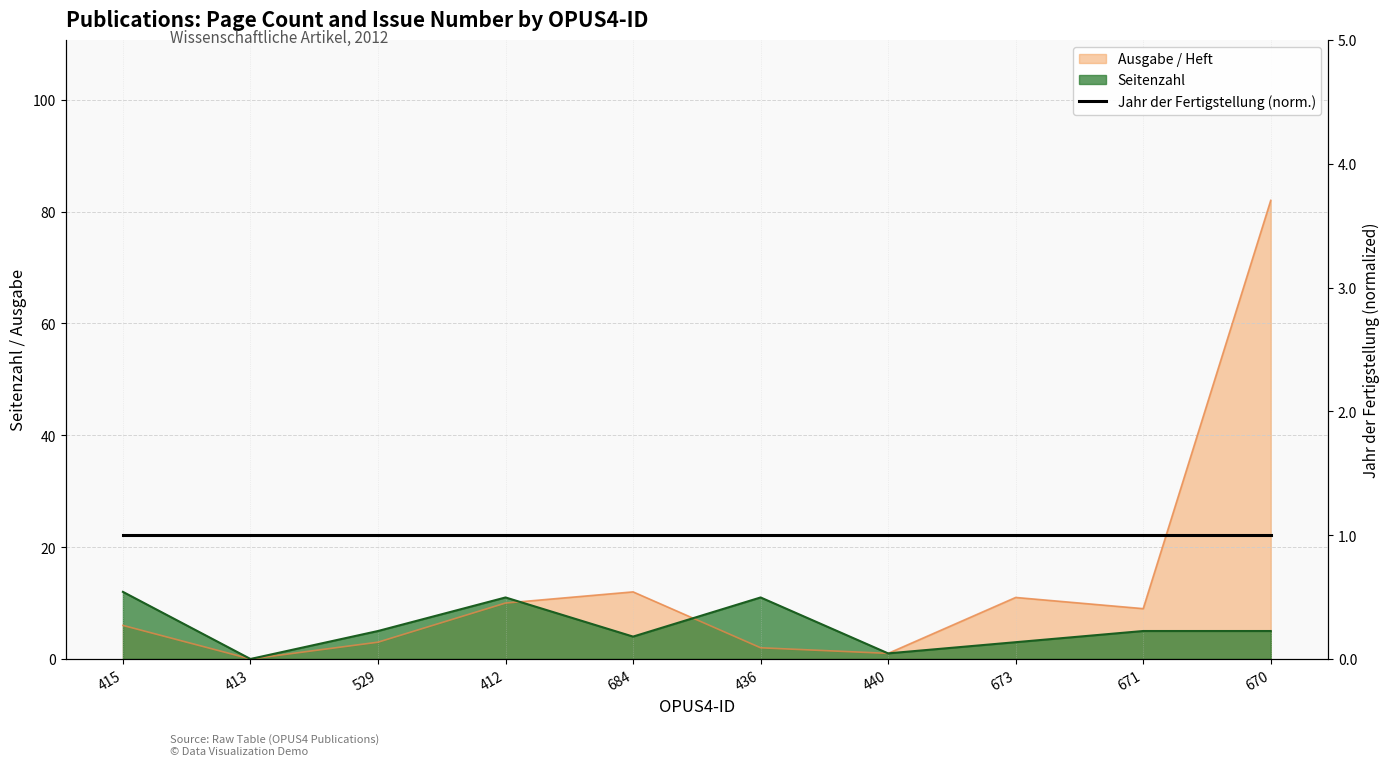

At how many categories does at least one series exceed 29?

1